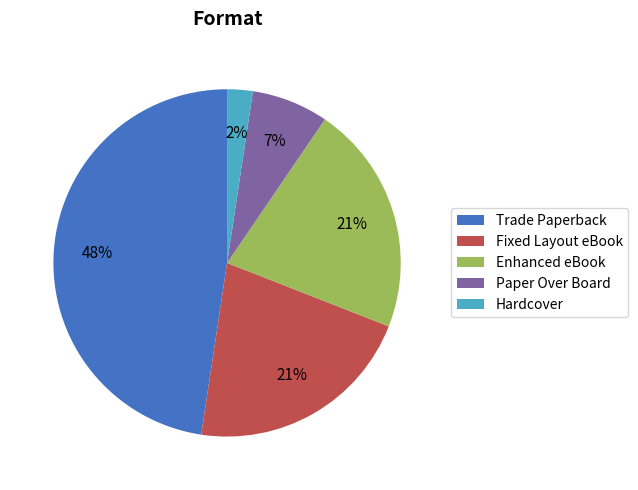

To the nearest percent, what portion does Hardcover represent?

2%